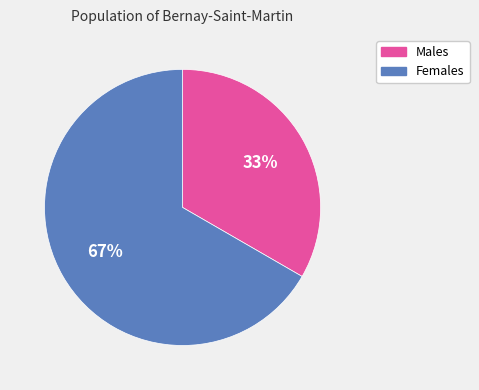

Does any single category account for the majority?

Yes